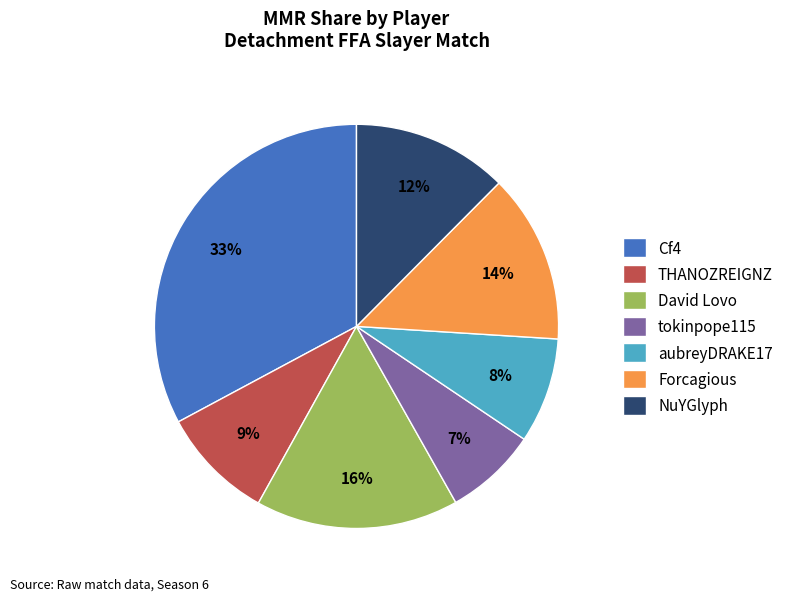

How many slices are in this pie chart?

7